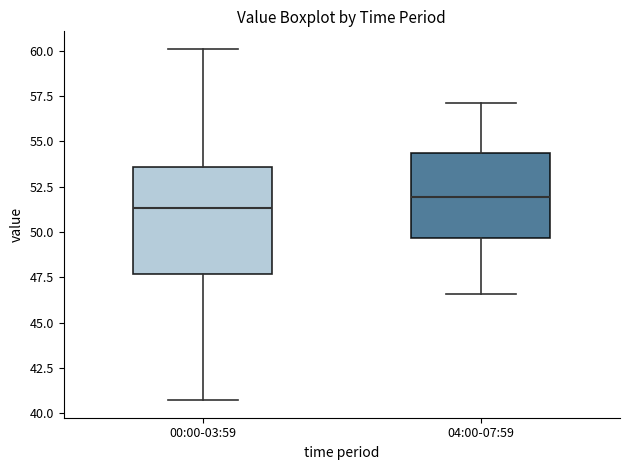

Comparing the boxes themselves (not the whiskers), which one is the tallest?

00:00-03:59